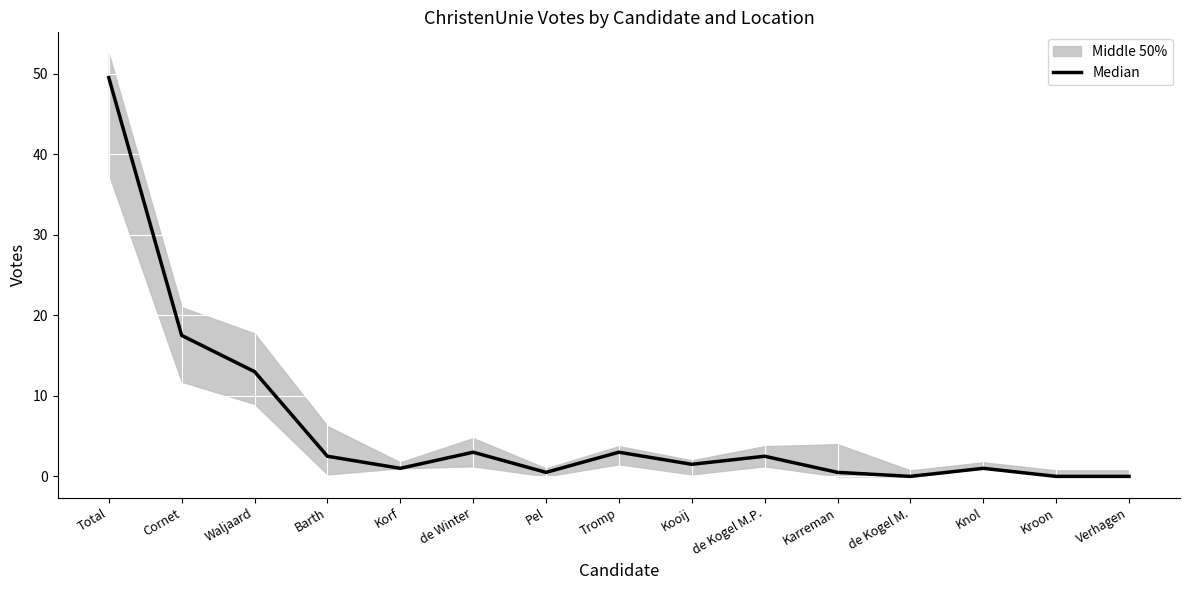

What is the difference between the maximum and minimum values?

49.5